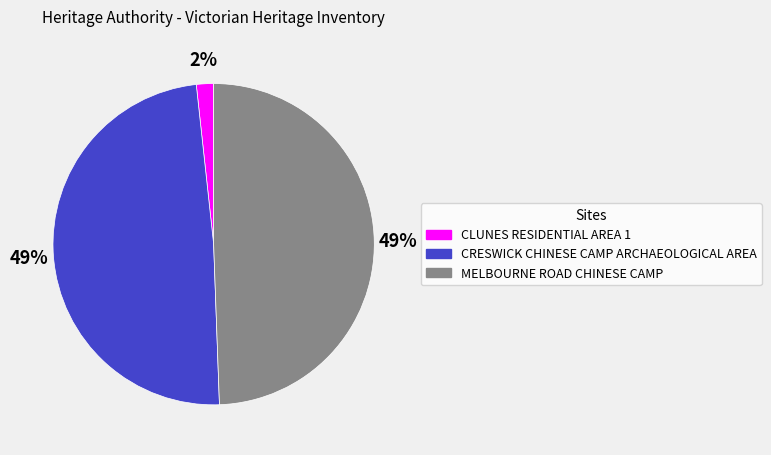

To the nearest percent, what is the average slice percentage?

33%